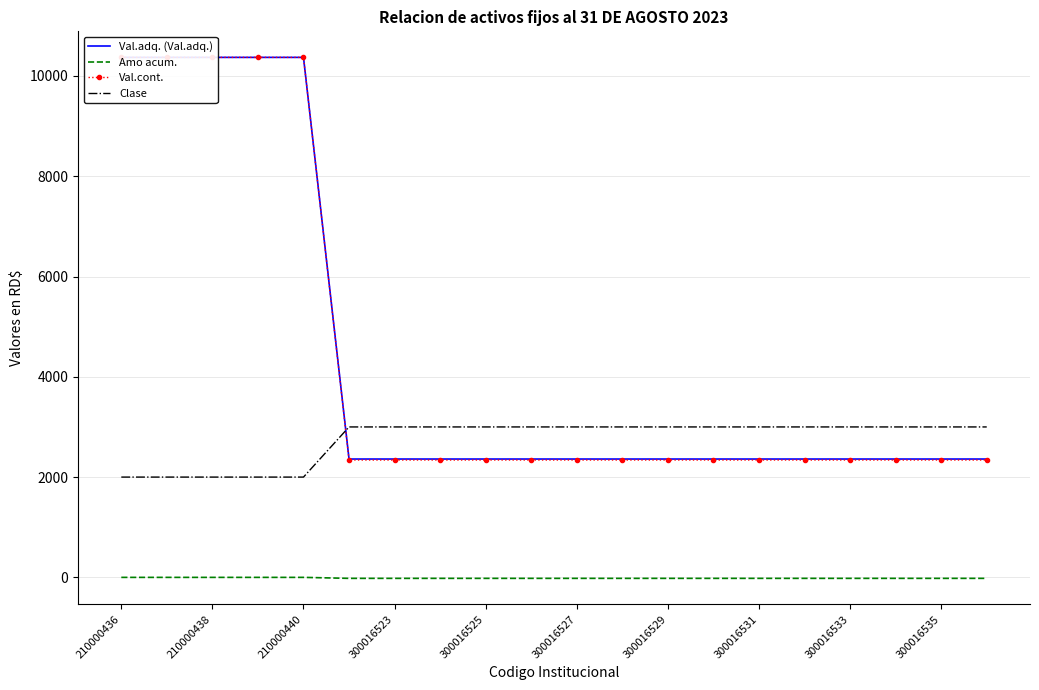

The value of Clase at 210000440 is 2000.0. True or false?

True